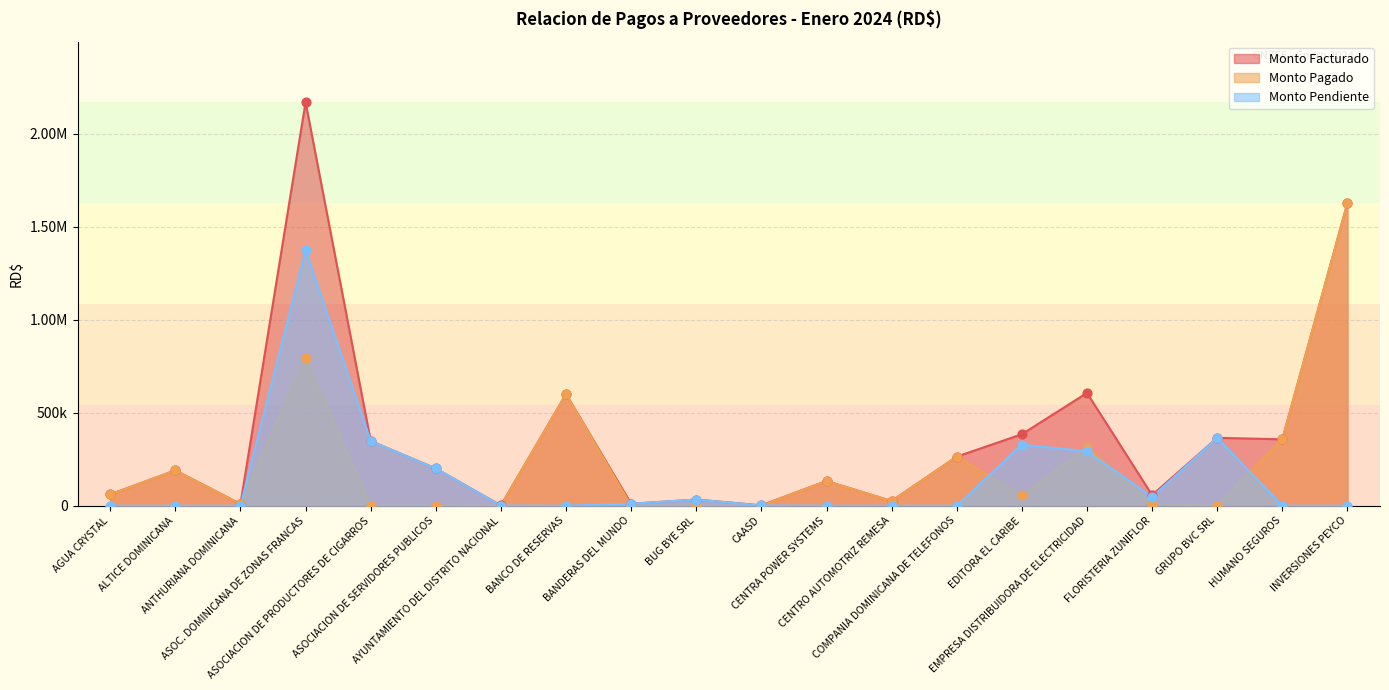

Which series contains the lowest Y value?

monto_pagado